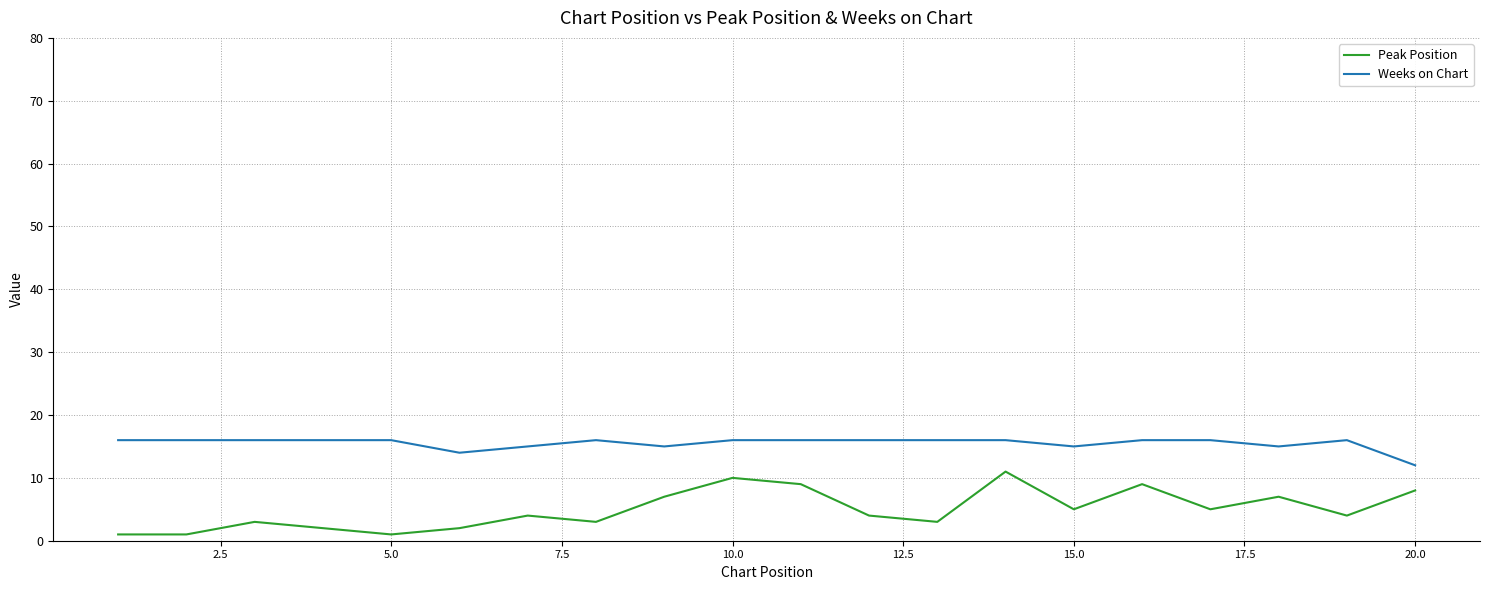

What are all the series names shown in the legend?

Peak Position, Weeks on Chart